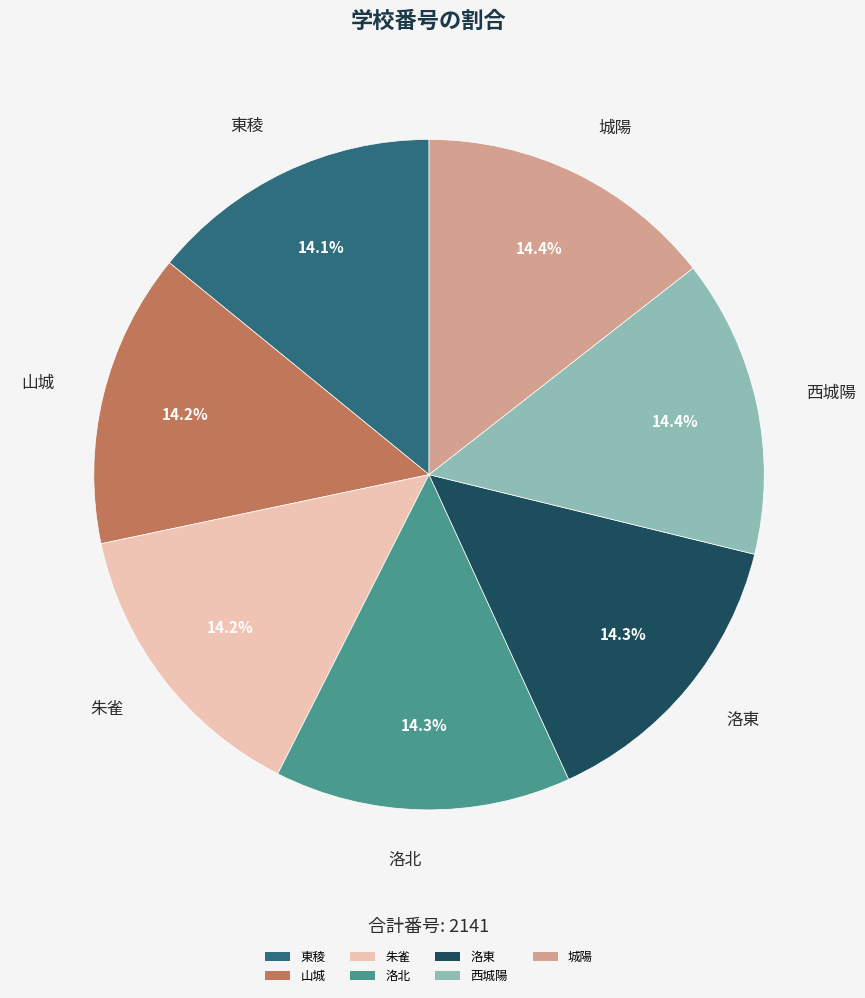

What percentage do 西城陽 and 洛東 together represent?

28.7%